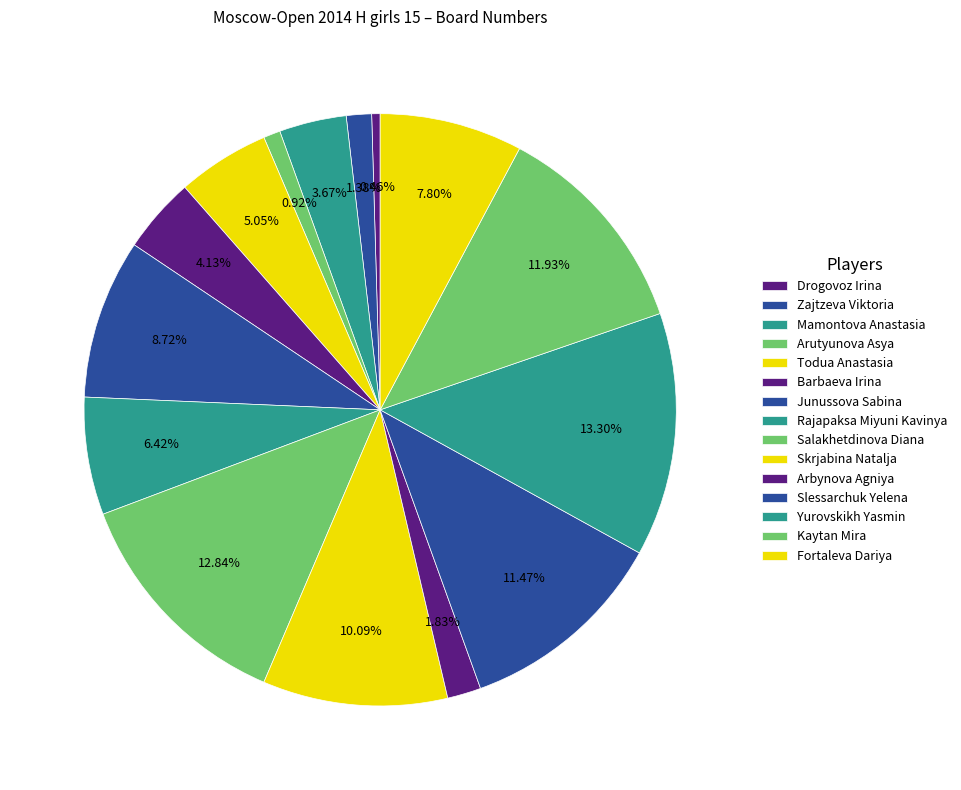

To the nearest percent, what portion does Yurovskikh Yasmin represent?

13%